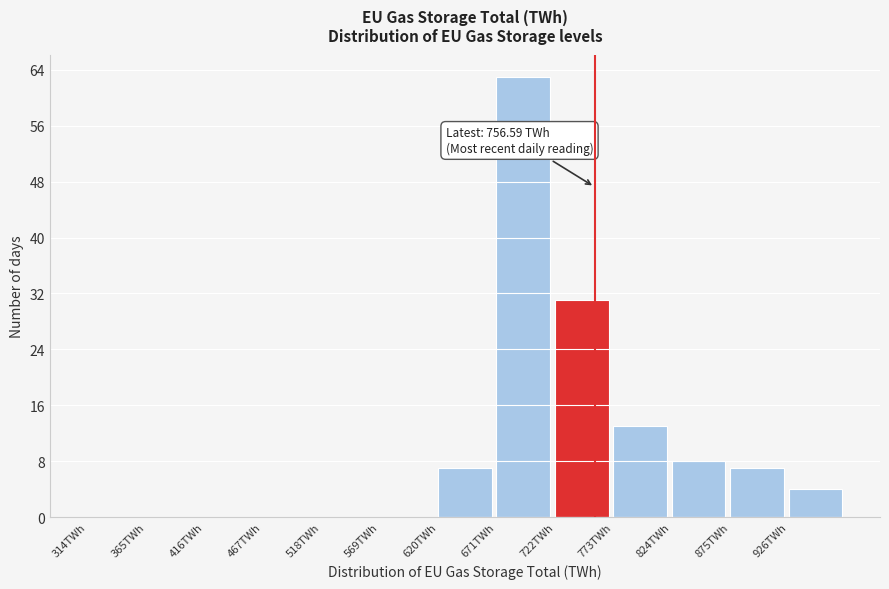

Over which range of the x-axis is the bar tallest?

671 to 722